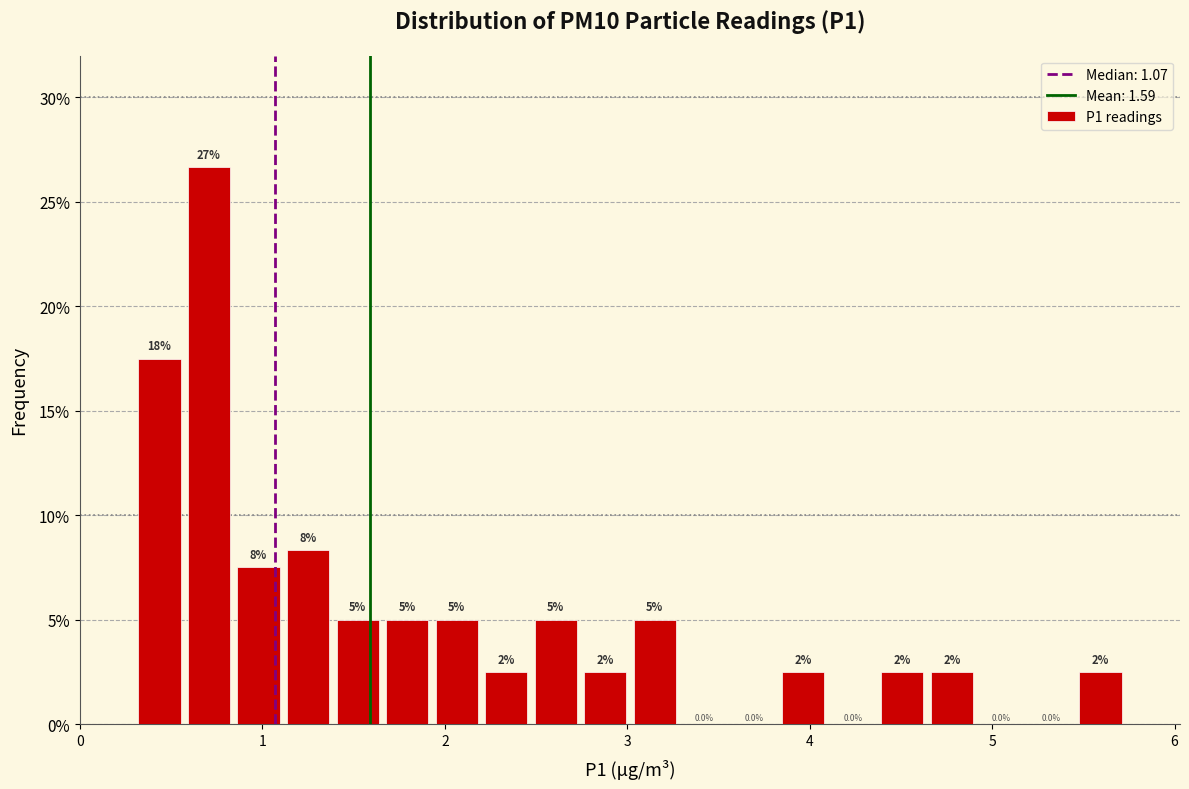

Around what value on the x-axis is the tallest bar? Give the approximate position of its centre, as read against the axis.

0.7